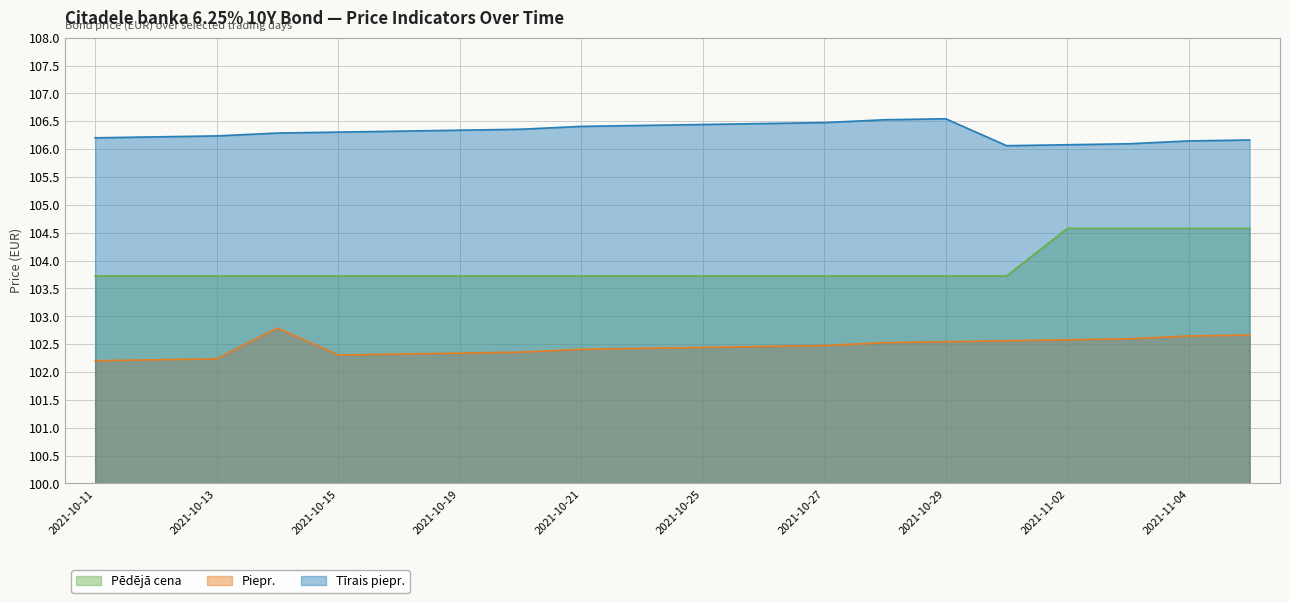

Reading left to right, list all the values displayed in this chart.

Pēdējā cena: 2021-10-11=103.7	2021-10-12=103.7	2021-10-13=103.7	2021-10-14=103.7	2021-10-15=103.7	2021-10-18=103.7	2021-10-19=103.7	2021-10-20=103.7	2021-10-21=103.7	2021-10-22=103.7	2021-10-25=103.7	2021-10-26=103.7	2021-10-27=103.7	2021-10-28=103.7	2021-10-29=103.7	2021-11-01=103.7	2021-11-02=104.6	2021-11-03=104.6	2021-11-04=104.6	2021-11-05=104.6
Piepr.: 2021-10-11=102.2	2021-10-12=102.2	2021-10-13=102.2	2021-10-14=102.8	2021-10-15=102.3	2021-10-18=102.3	2021-10-19=102.3	2021-10-20=102.4	2021-10-21=102.4	2021-10-22=102.4	2021-10-25=102.4	2021-10-26=102.5	2021-10-27=102.5	2021-10-28=102.5	2021-10-29=102.5	2021-11-01=102.6	2021-11-02=102.6	2021-11-03=102.6	2021-11-04=102.6	2021-11-05=102.7
Tīrais piepr.: 2021-10-11=106.2	2021-10-12=106.2	2021-10-13=106.2	2021-10-14=106.3	2021-10-15=106.3	2021-10-18=106.3	2021-10-19=106.3	2021-10-20=106.4	2021-10-21=106.4	2021-10-22=106.4	2021-10-25=106.4	2021-10-26=106.5	2021-10-27=106.5	2021-10-28=106.5	2021-10-29=106.5	2021-11-01=106.1	2021-11-02=106.1	2021-11-03=106.1	2021-11-04=106.1	2021-11-05=106.2